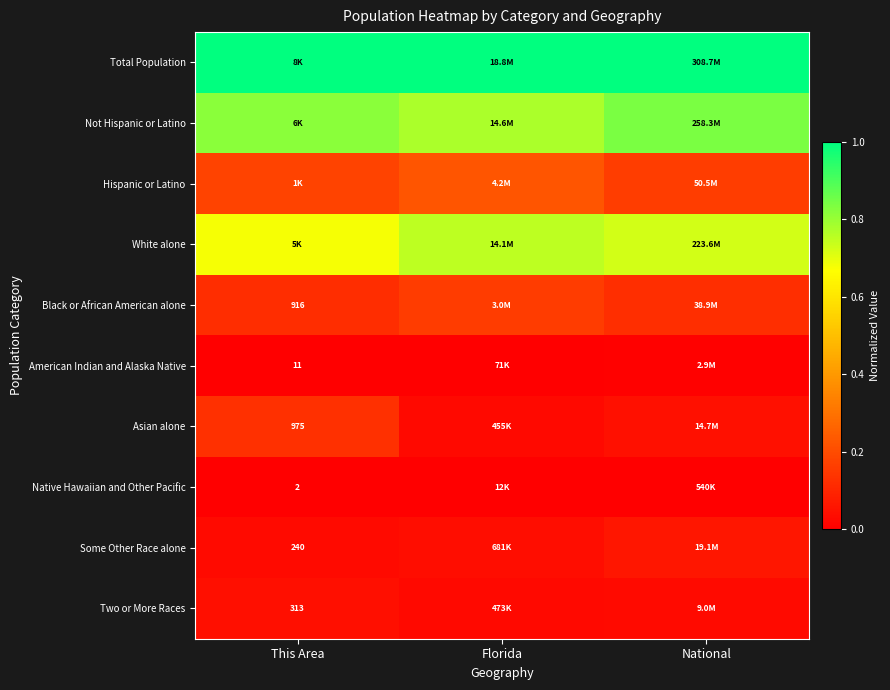

The value of Native Hawaiian and Other Pacific at National is 0.0. True or false?

True